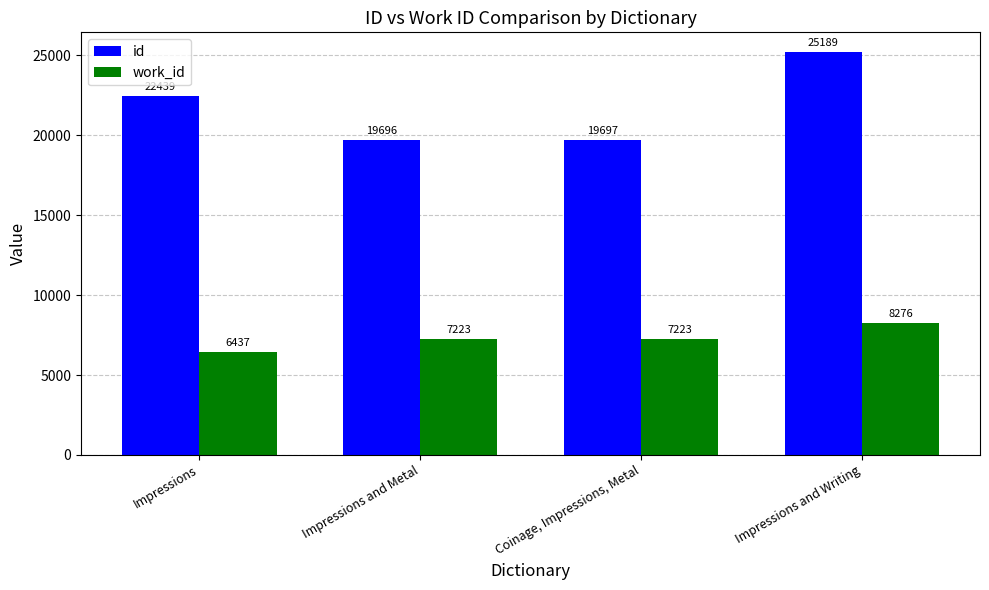

Which series has the widest spread of values?

id